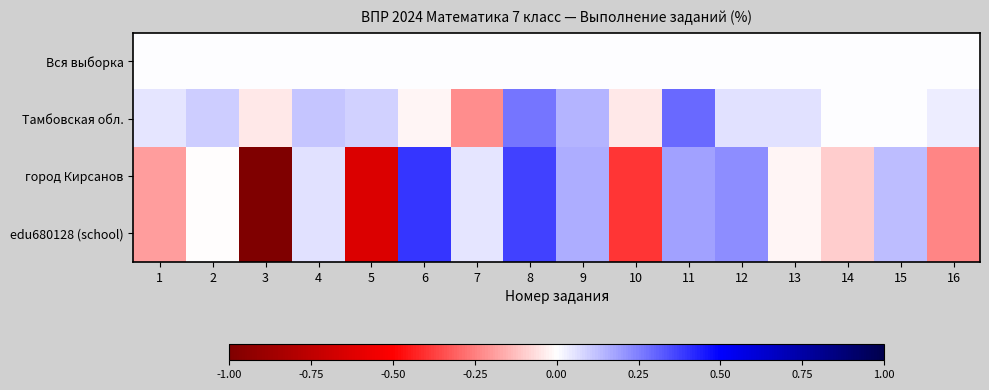

Reading left to right, what are all the values shown in this chart?

Вся выборка: 1=0.0	2=0.0	3=0.0	4=0.0	5=0.0	6=0.0	7=0.0	8=0.0	9=0.0	10=0.0	11=0.0	12=0.0	13=0.0	14=0.0	15=0.0	16=0.0
Тамбовская обл.: 1=0.1	2=0.1	3=-0.0	4=0.1	5=0.1	6=-0.0	7=-0.2	8=0.3	9=0.1	10=-0.0	11=0.3	12=0.1	13=0.1	14=0.0	15=0.0	16=0.0
город Кирсанов: 1=-0.2	2=-0.0	3=-1.0	4=0.1	5=-0.6	6=0.4	7=0.1	8=0.4	9=0.2	10=-0.4	11=0.2	12=0.2	13=-0.0	14=-0.1	15=0.1	16=-0.2
edu680128 (school): 1=-0.2	2=-0.0	3=-1.0	4=0.1	5=-0.6	6=0.4	7=0.1	8=0.4	9=0.2	10=-0.4	11=0.2	12=0.2	13=-0.0	14=-0.1	15=0.1	16=-0.2